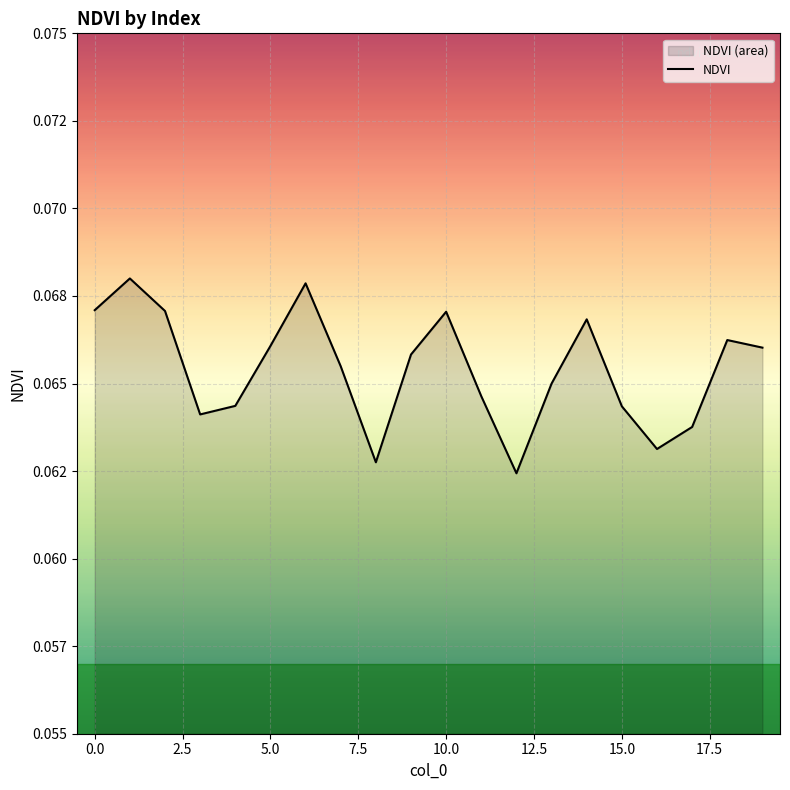

Is it true that the value at 7.5 is 0.0?

False